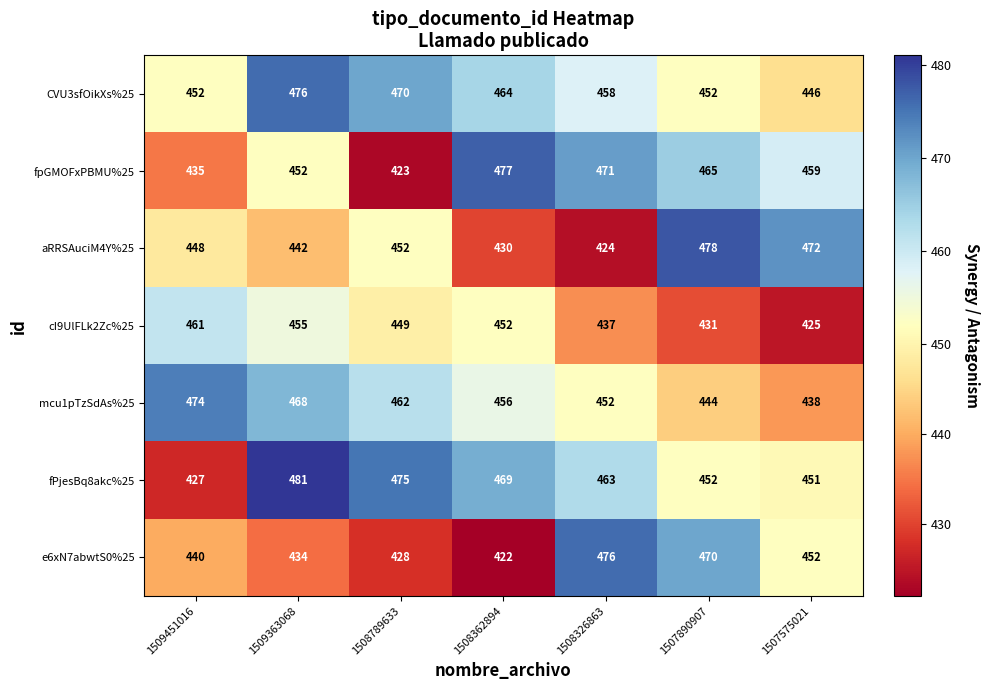

Which category has the highest value in the mcu1pTzSdAs%25 series?

1509451016